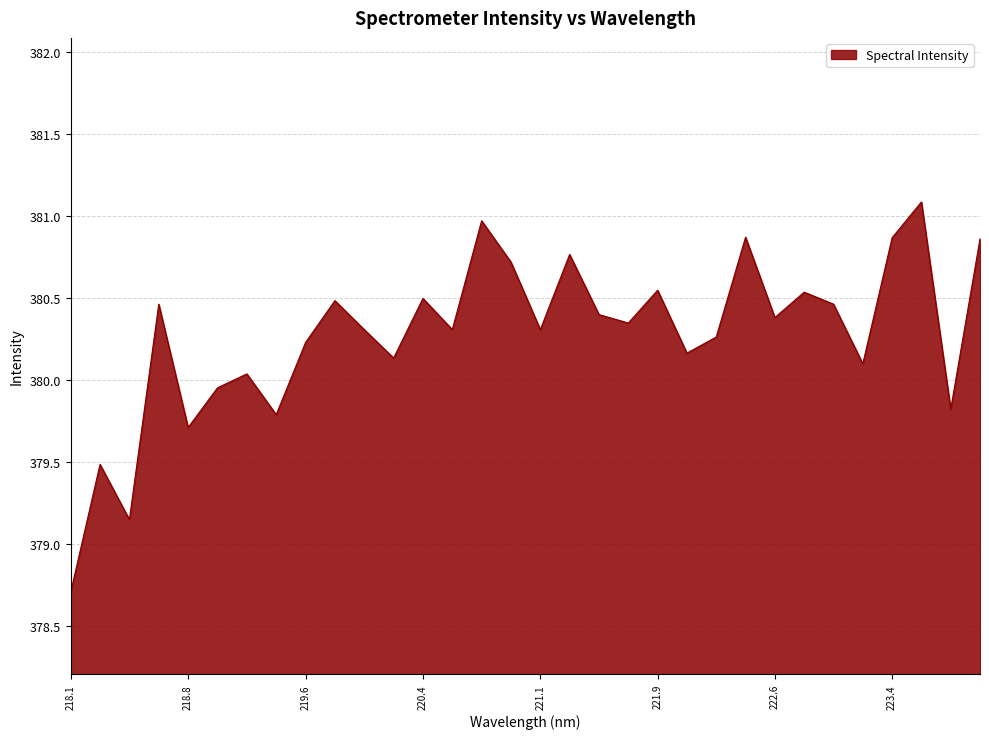

What is the greatest value displayed?

381.1